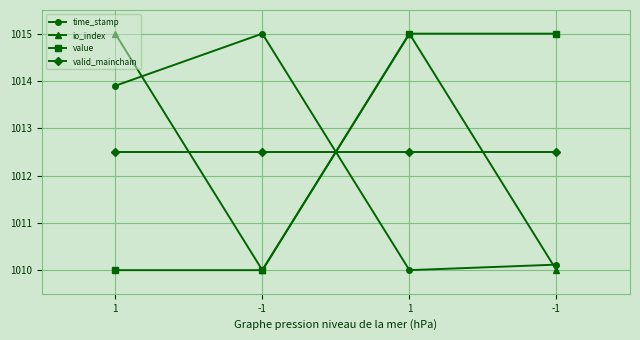

Rank the series at -1 from highest to lowest value.

time_stamp, valid_mainchain, io_index, value